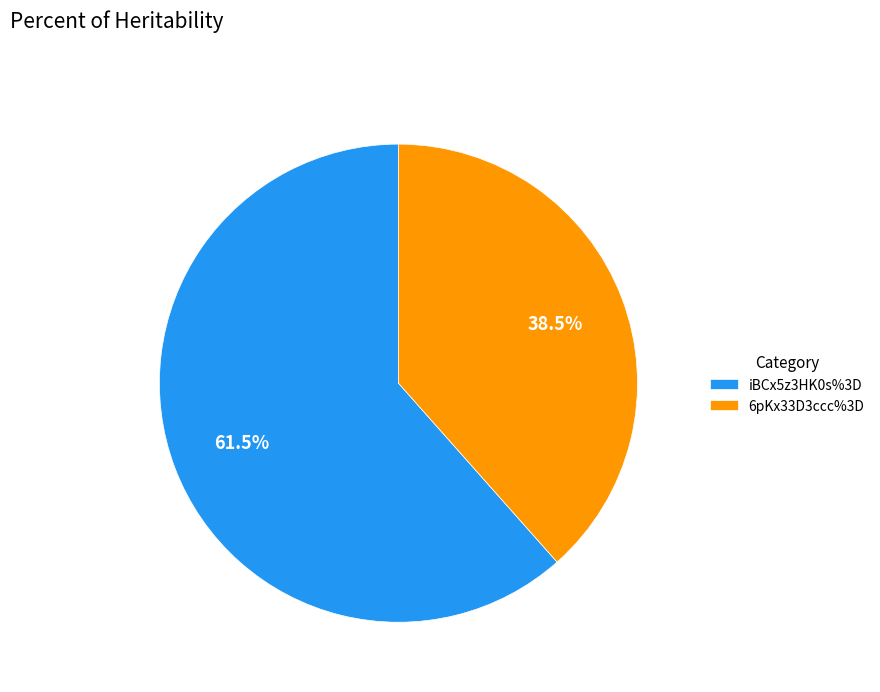

What is the smallest slice in the pie chart?

6pKx33D3ccc%3D